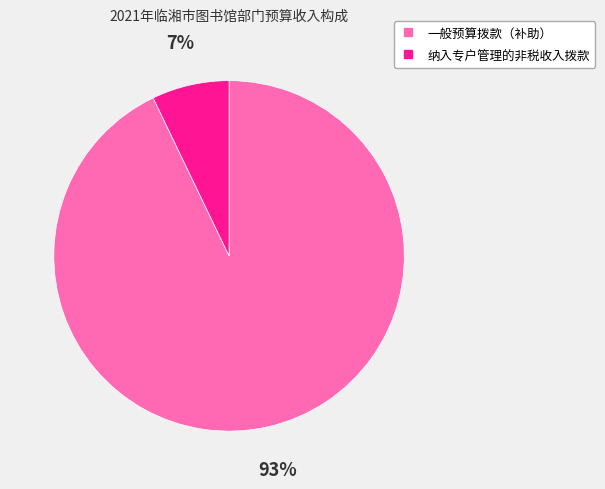

Rank the categories by value from lowest to highest.

纳入专户管理的非税收入拨款, 一般预算拨款（补助）